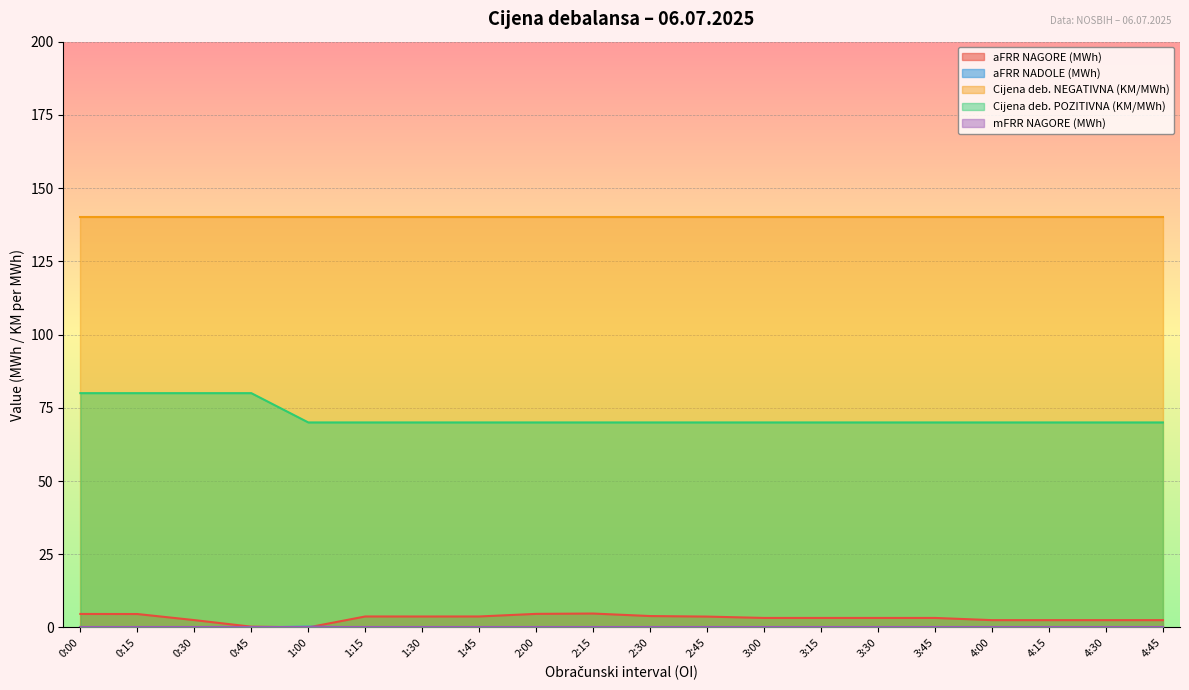

What is the total value across all series at 4:45?

212.5